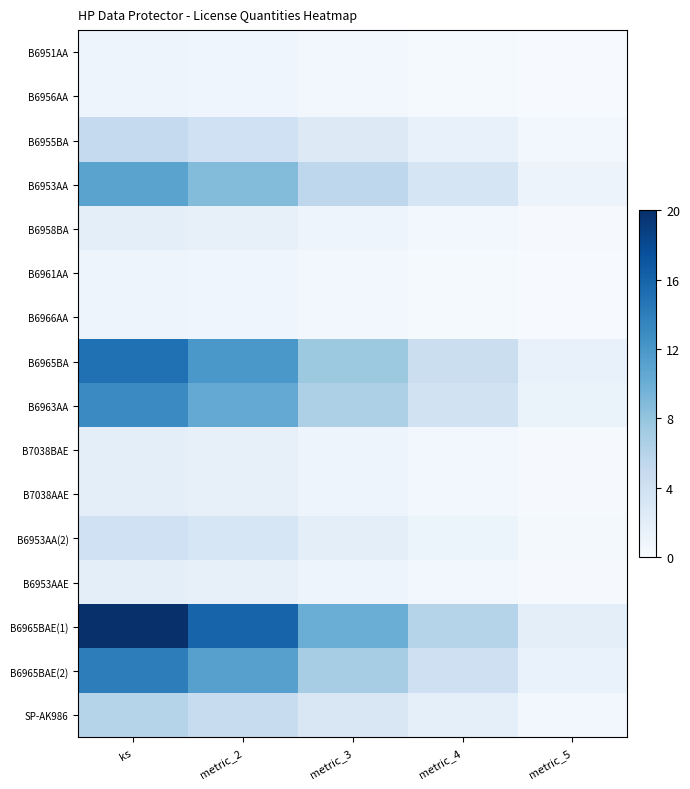

Which series has the largest range (max minus min)?

B6965BAE(1)